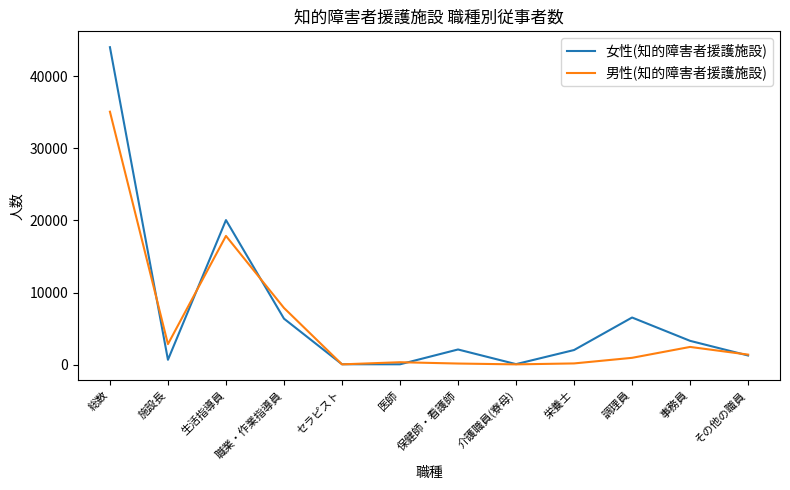

What position from the left is 生活指導員?

3